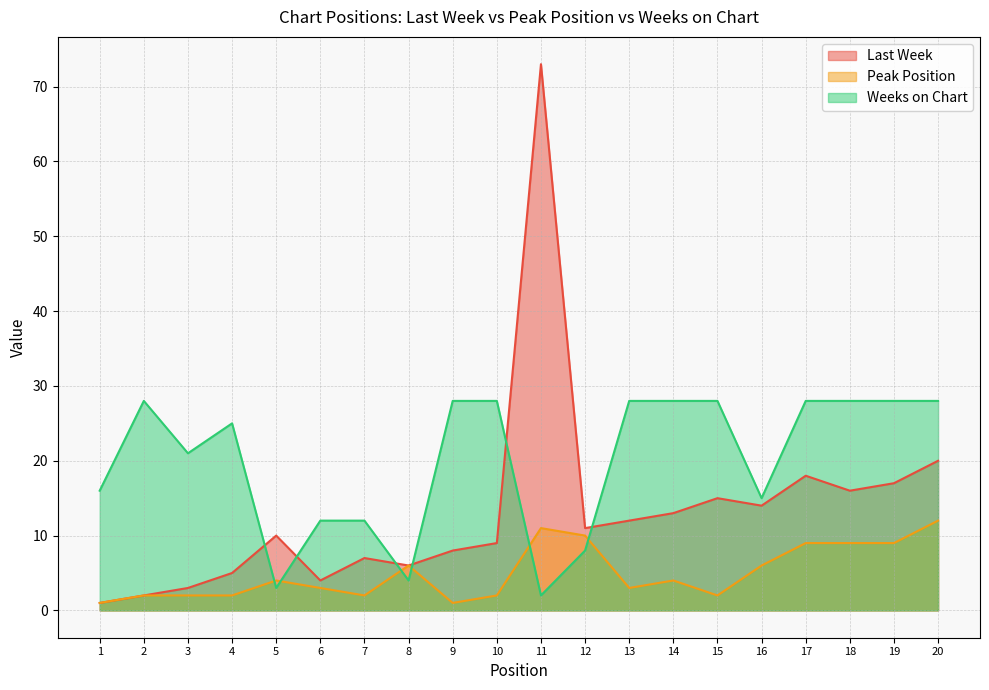

At how many categories does at least one series exceed 65?

1